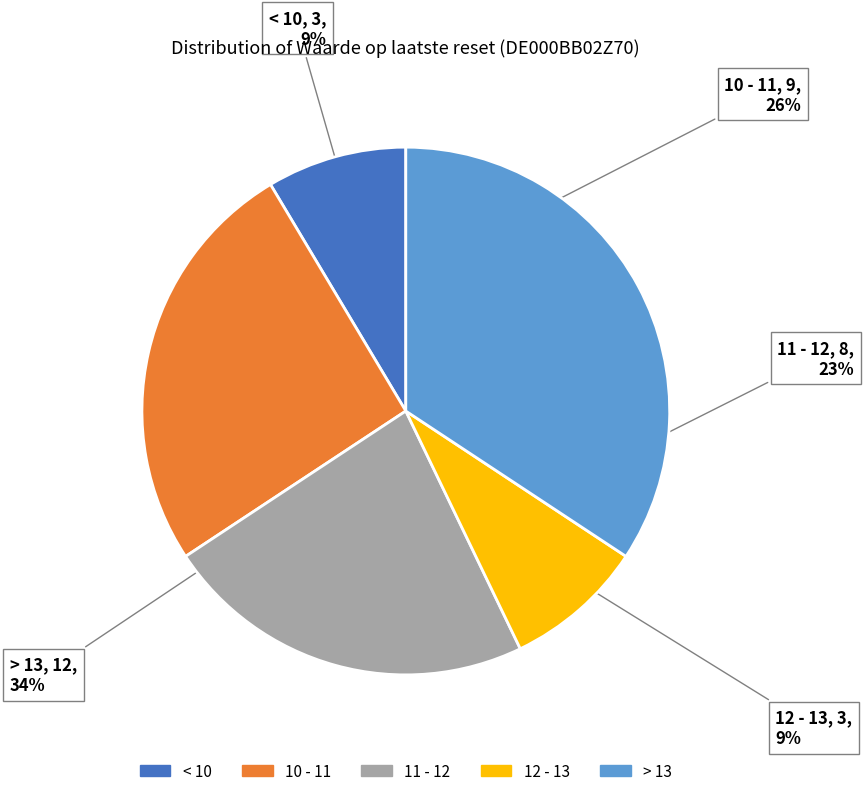

Approximately how many times larger is the value at < 10 compared to 12 - 13?

1.0